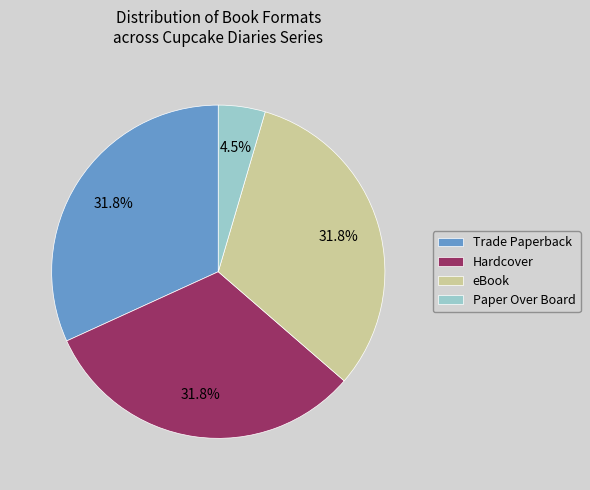

Is there any slice that represents more than half of the pie?

No